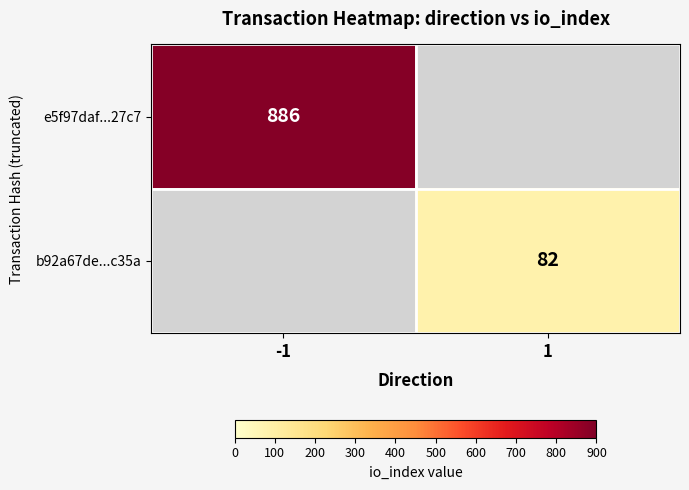

The b92a67de...c35a series shows 82 at 1. True or false?

True